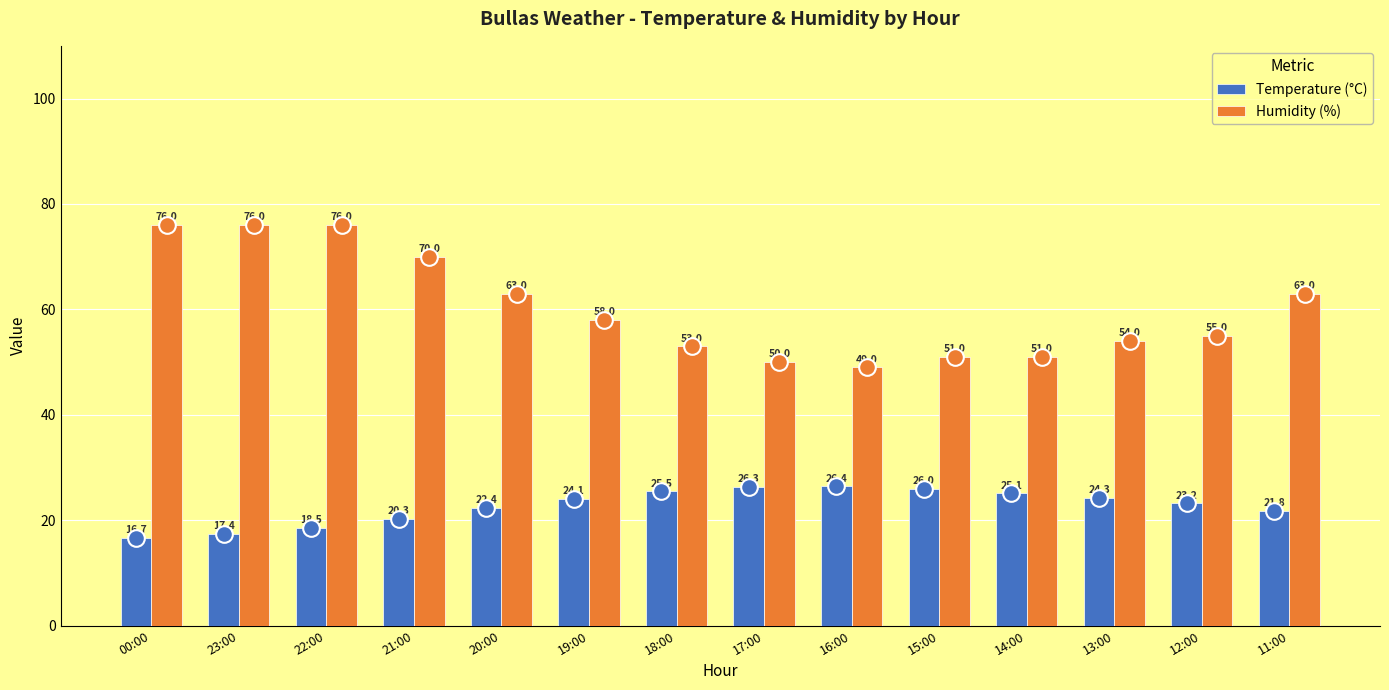

At 19:00, list the series in order from largest to smallest.

Humidity (%), Temperature (°C)